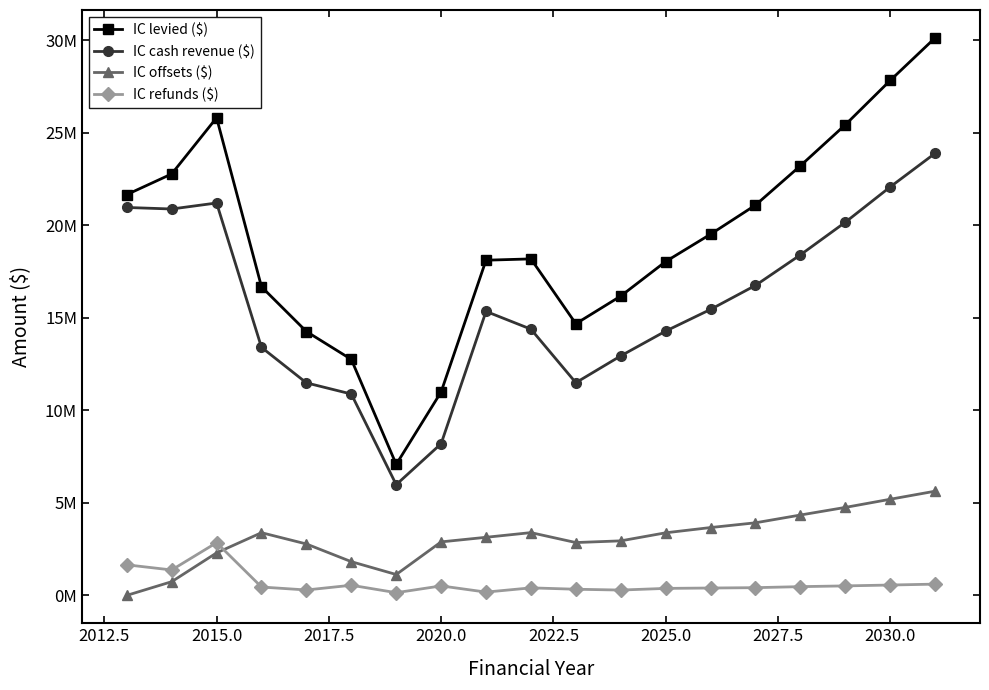

Does the chart have visible grid lines?

No